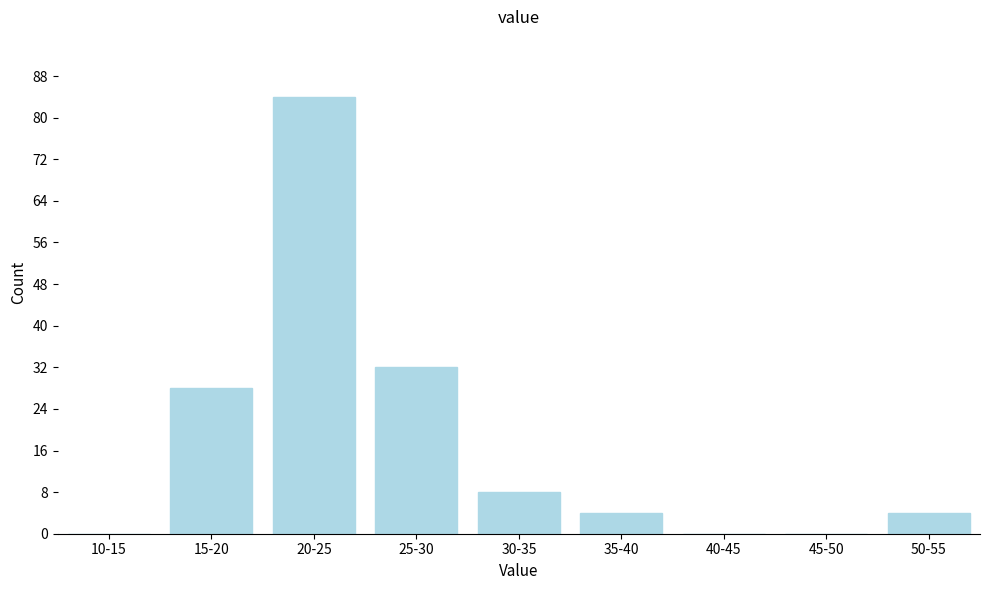

Reading right to left, list all the values displayed in this chart.

50-55=4	45-50=0	40-45=0	35-40=4	30-35=8	25-30=32	20-25=84	15-20=28	10-15=0